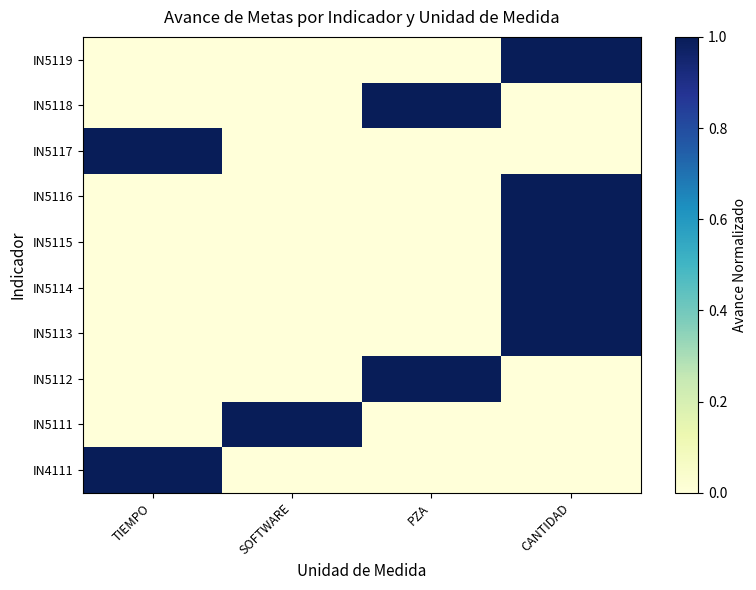

At which category is the sum across all series the highest?

CANTIDAD